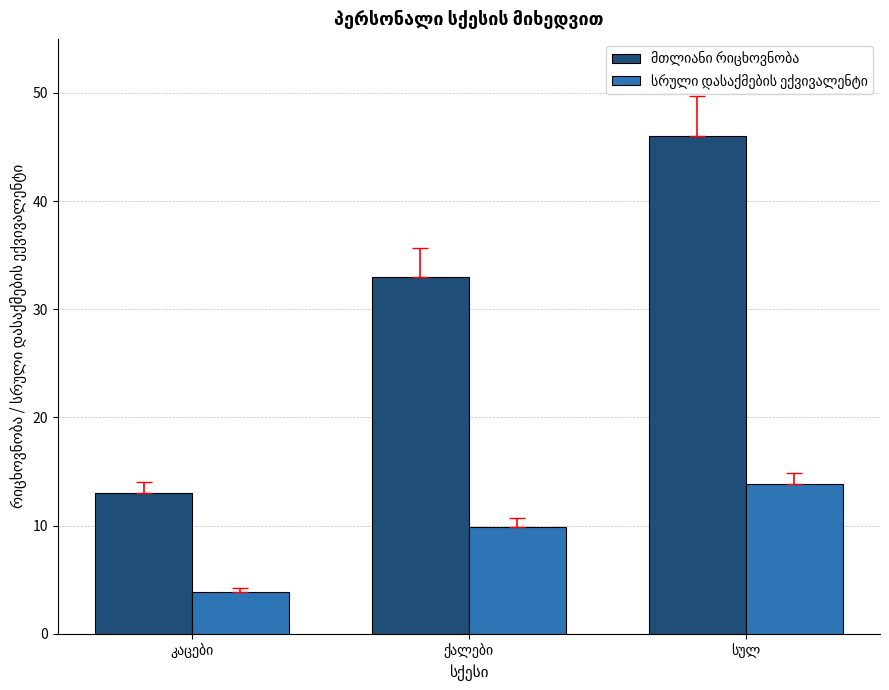

What is the greatest value displayed?

46.0